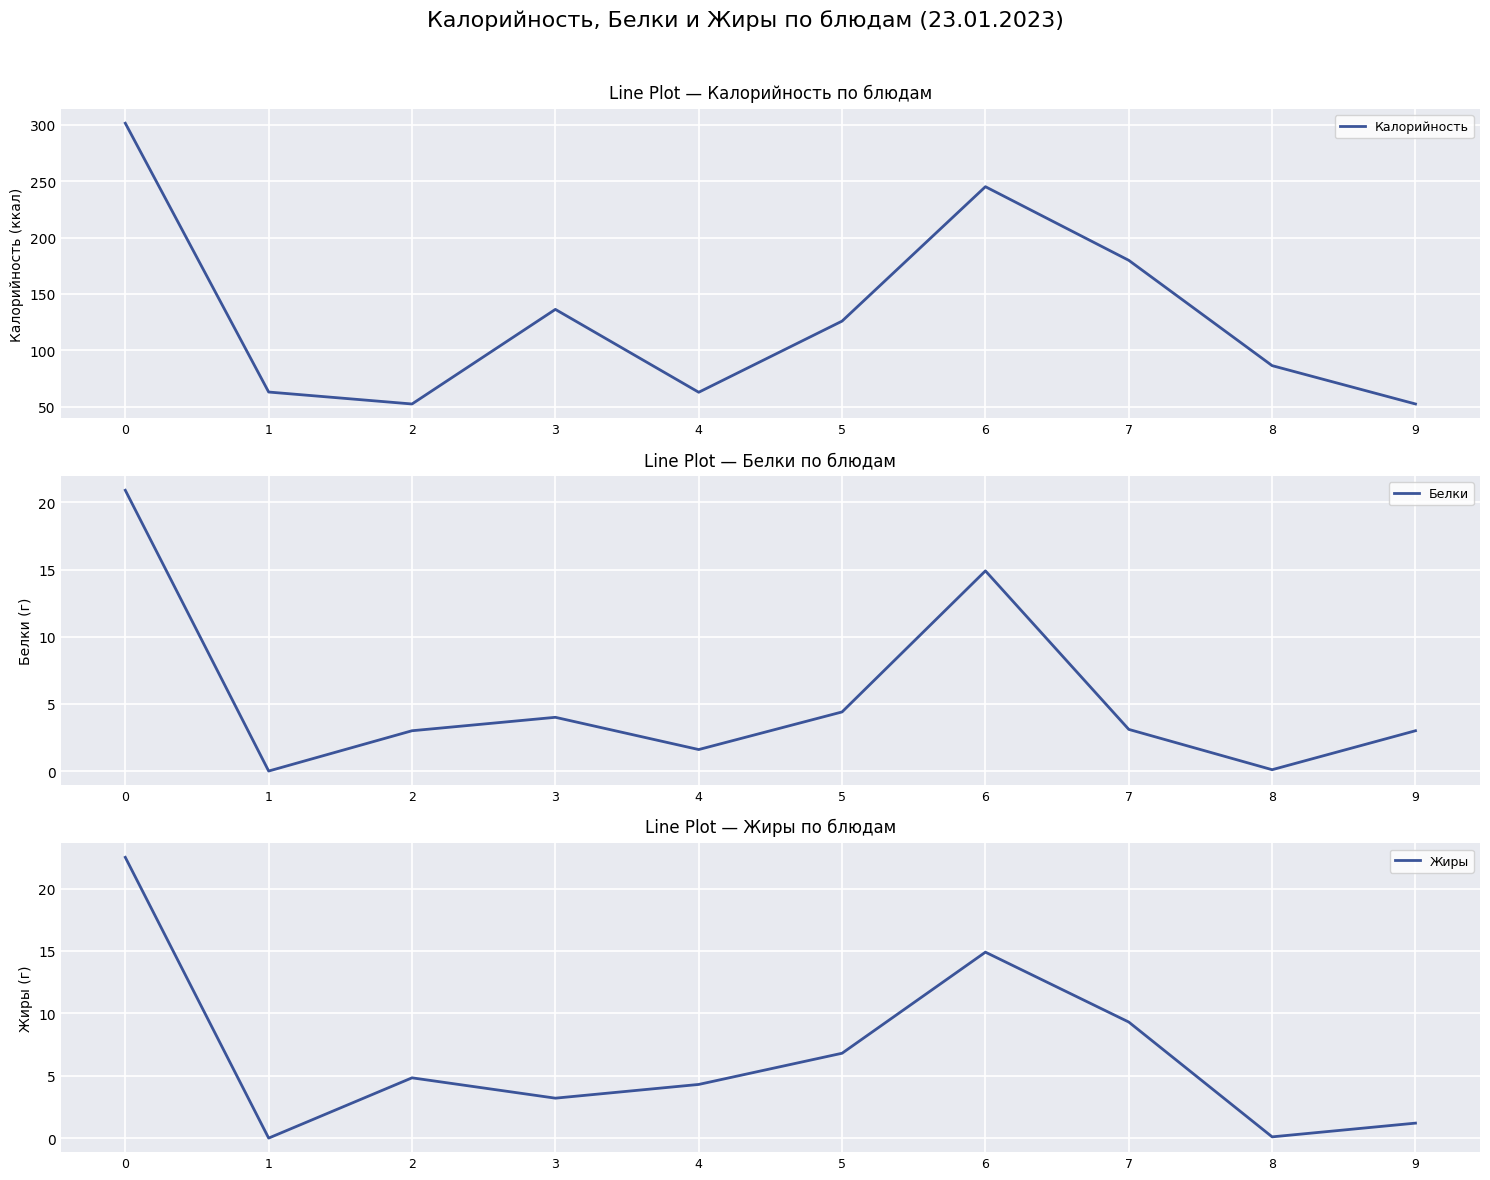

The Жиры series shows 3.5 at 6. True or false?

False